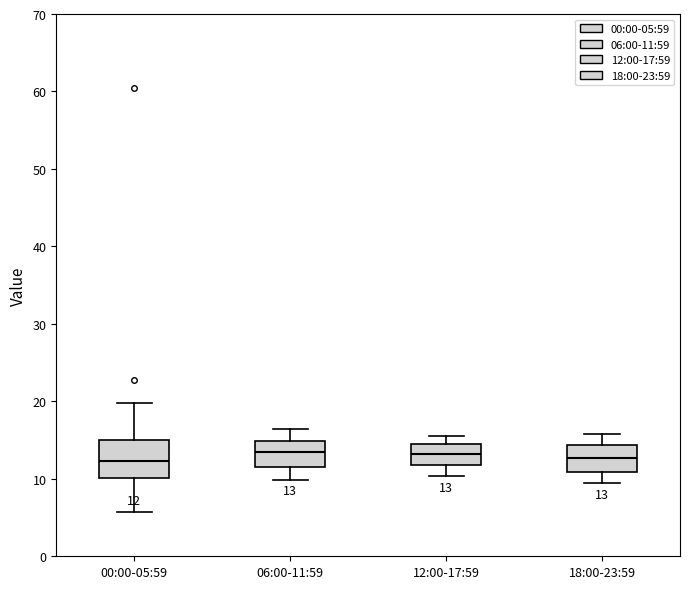

Comparing the boxes themselves (not the whiskers), which one is the tallest?

00:00-05:59